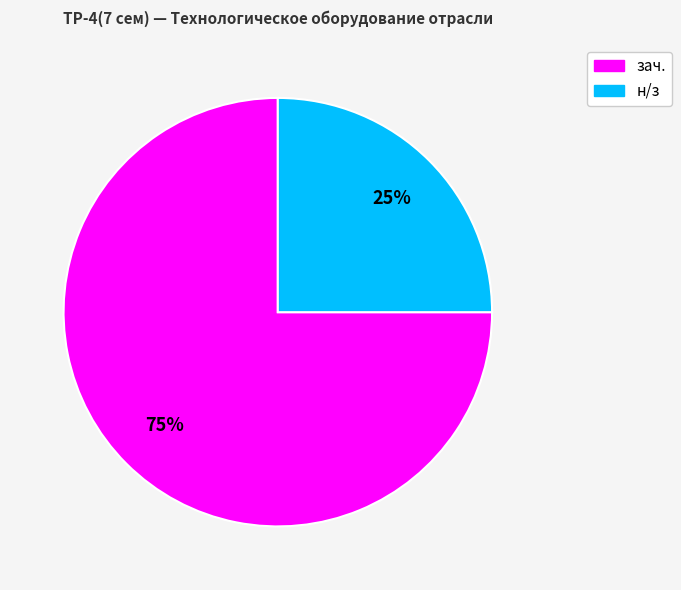

Is the sum of зач. and н/з greater than half?

Yes